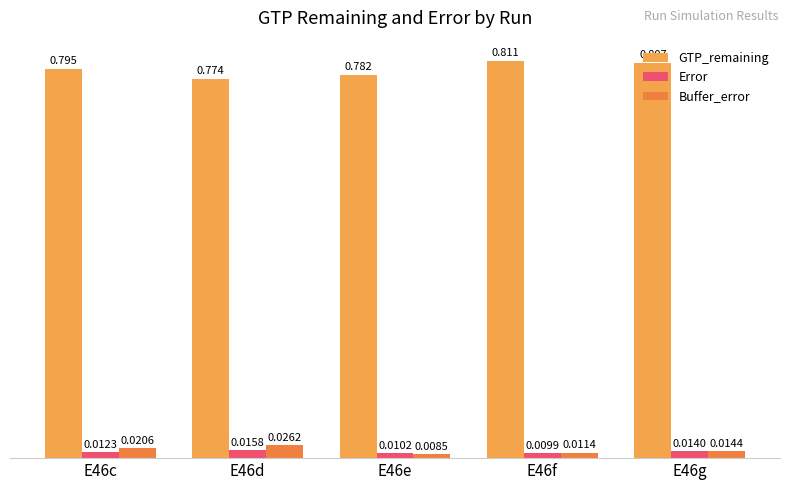

How many bars are there in total?

15